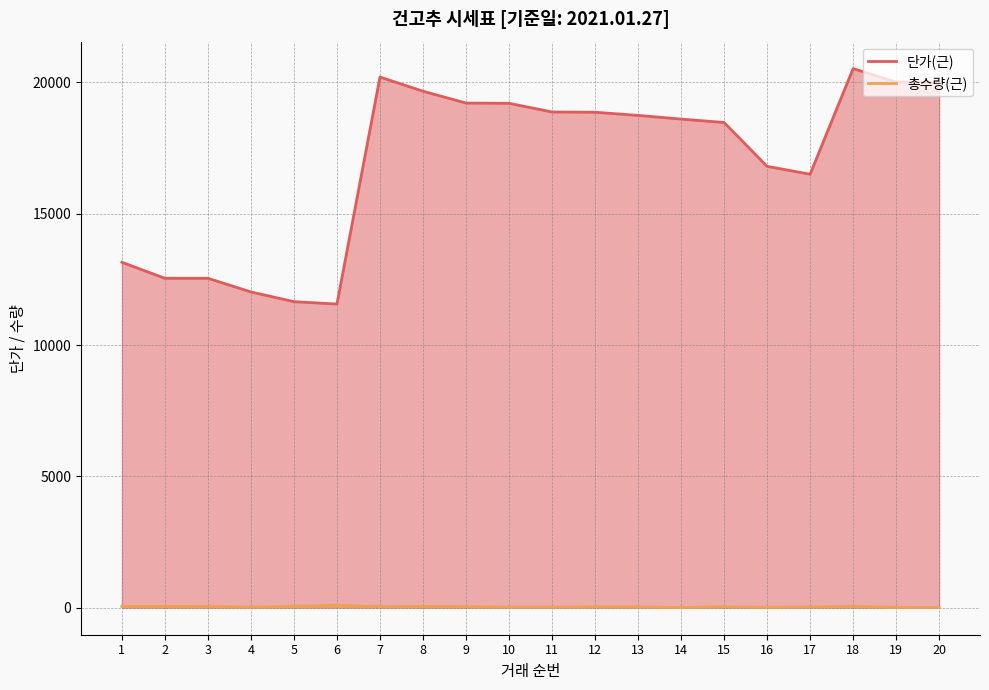

Reading right to left, list all the values displayed in this chart.

단가(근): 20=20000	19=20010	18=20520	17=16500	16=16800	15=18470	14=18600	13=18740	12=18860	11=18870	10=19200	9=19210	8=19660	7=20200	6=11560	5=11650	4=12020	3=12540	2=12540	1=13150
총수량(근): 20=13	19=15	18=50	17=30	16=18	15=38	14=10	13=32	12=33	11=25	10=25	9=43	8=50	7=42	6=100	5=50	4=25	3=48	2=50	1=50